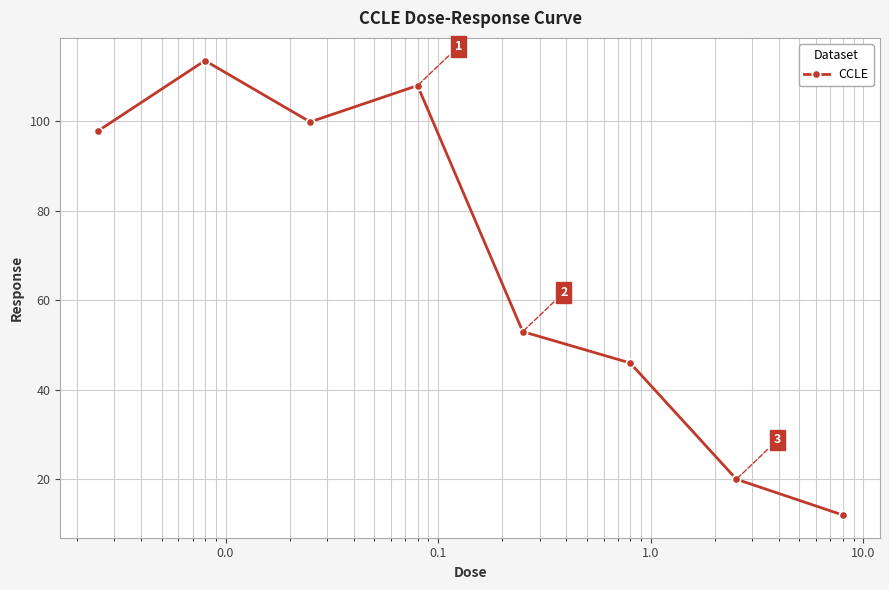

What is the smallest value displayed?

12.0